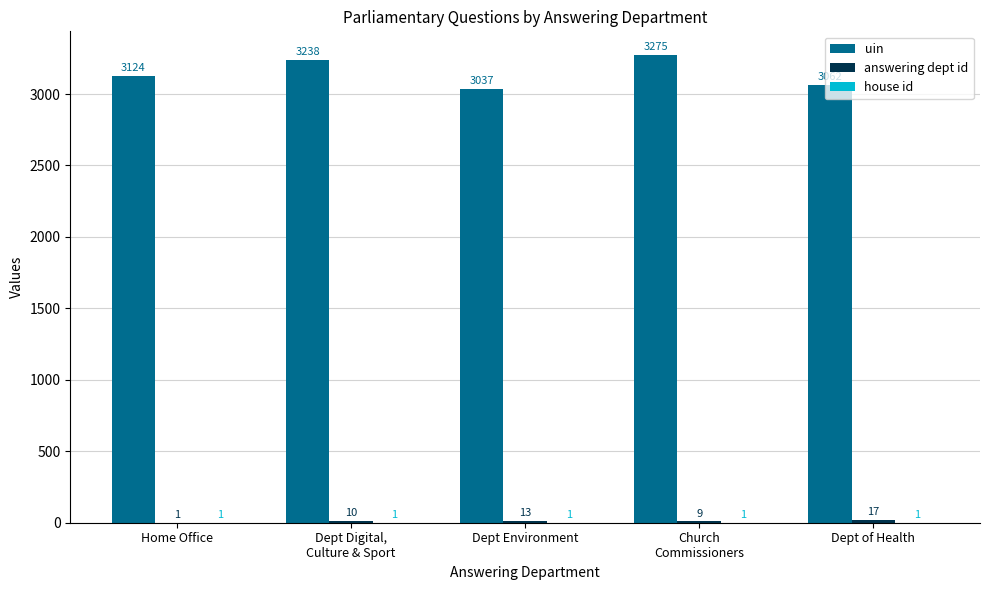

What is the greatest value displayed?

3275